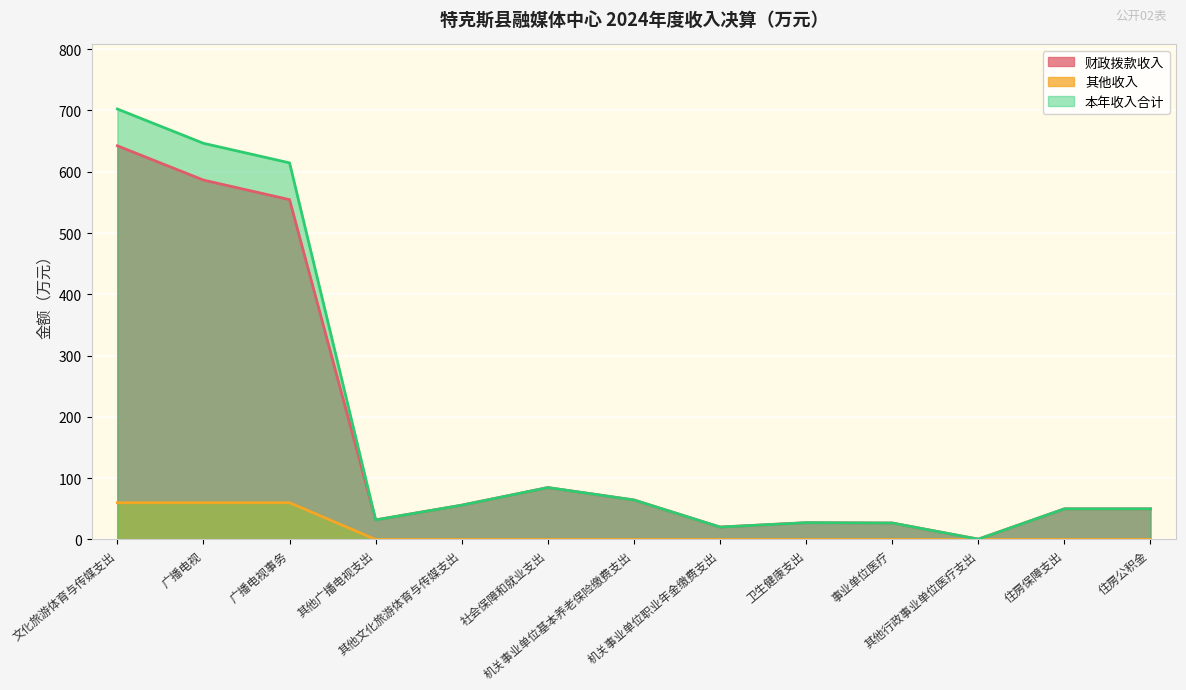

What is the total value across all series at 住房保障支出?

99.9